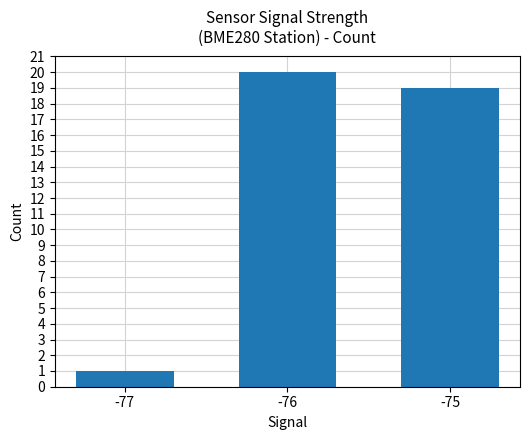

What is the difference between the values at -77 and -75?

18